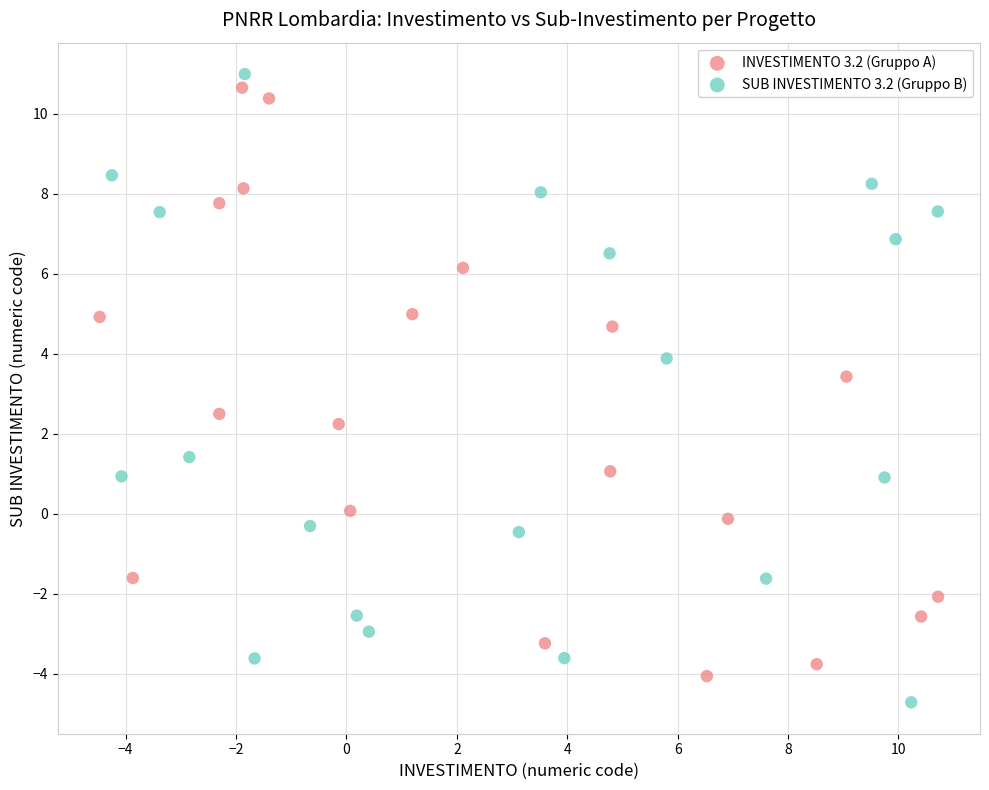

Which series has the largest Y range (max minus min)?

SUB INVESTIMENTO 3.2 (Gruppo B)